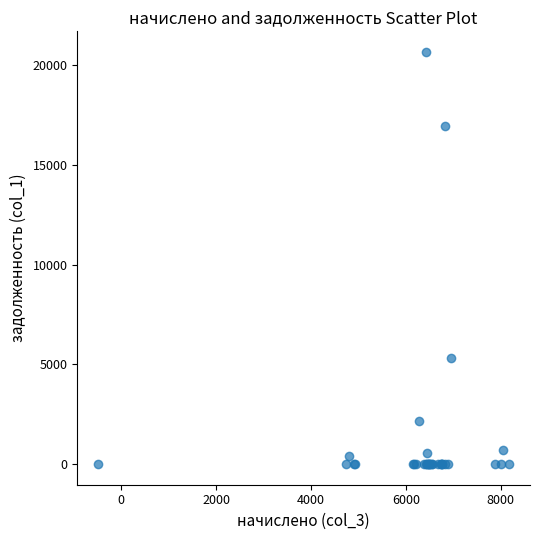

What Y value in the scatter plot is closest to 10339?

5334.0